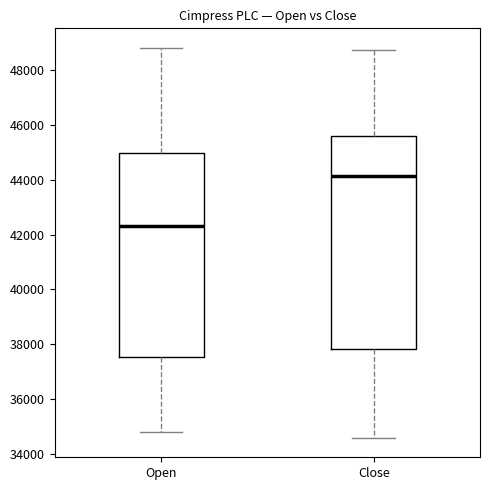

Reading left to right, read every box against the y-axis: the position of its median line, the range the box covers, and the ends of its whiskers. The values are not printed on the chart, so give them approximately, as read against the axis.

Open: median 42400, box 37600 to 45000, whiskers 34800 to 48800
Close: median 44200, box 37800 to 45600, whiskers 34600 to 48800